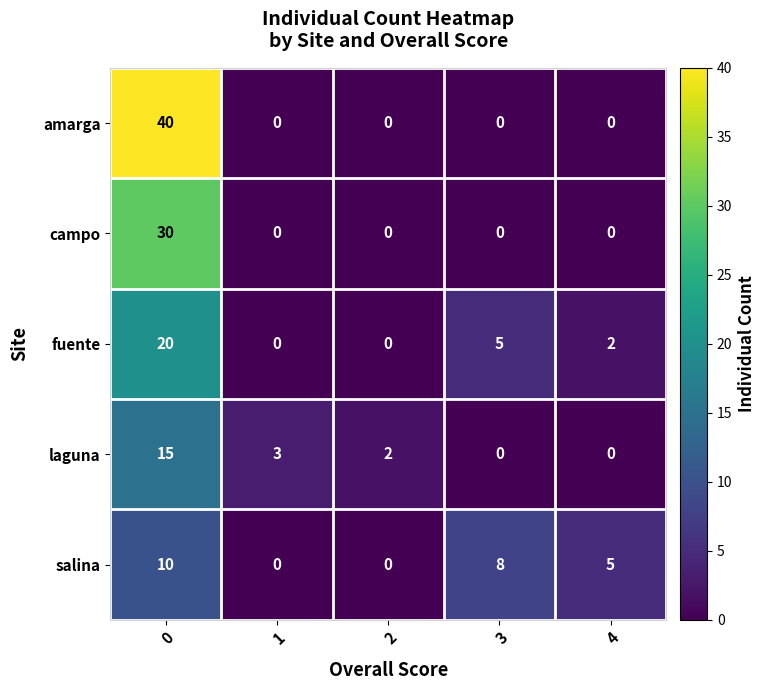

Reading right to left, extract all data points from this chart.

amarga: 4=0	3=0	2=0	1=0	0=40
campo: 4=0	3=0	2=0	1=0	0=30
fuente: 4=2	3=5	2=0	1=0	0=20
laguna: 4=0	3=0	2=2	1=3	0=15
salina: 4=5	3=8	2=0	1=0	0=10